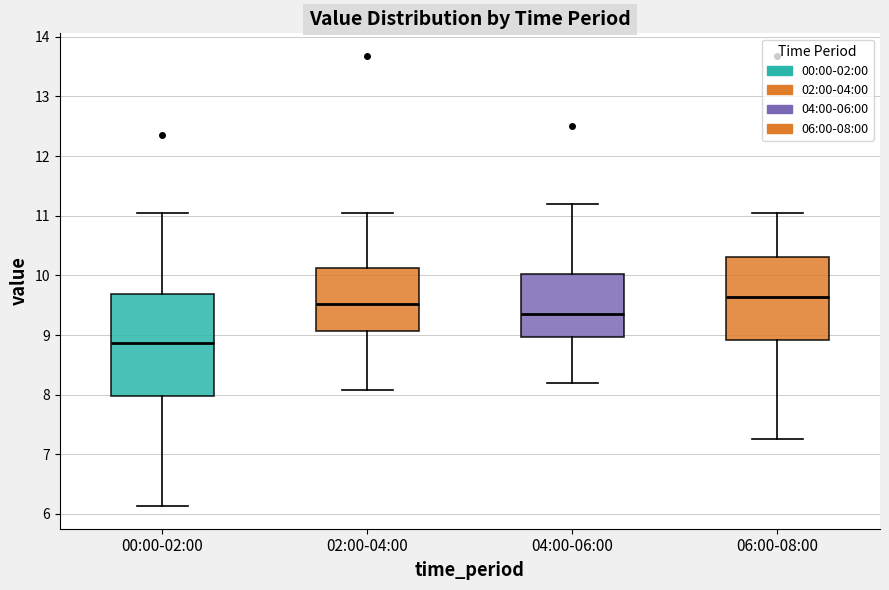

Reading left to right, read every box against the y-axis: the position of its median line, the range the box covers, and the ends of its whiskers. The values are not printed on the chart, so give them approximately, as read against the axis.

00:00-02:00: median 8.9, box 8.0 to 9.7, whiskers 6.1 to 11.1
02:00-04:00: median 9.5, box 9.1 to 10.1, whiskers 8.1 to 11.1
04:00-06:00: median 9.4, box 9.0 to 10.0, whiskers 8.2 to 11.2
06:00-08:00: median 9.6, box 8.9 to 10.3, whiskers 7.3 to 11.1